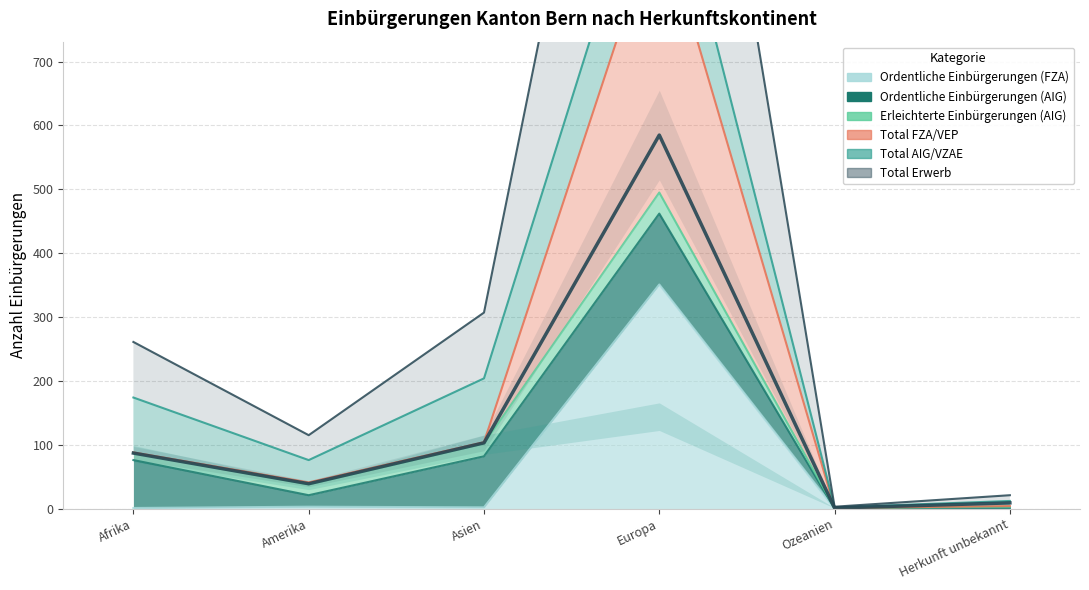

Which has a higher value, Afrika or Europa?

Europa